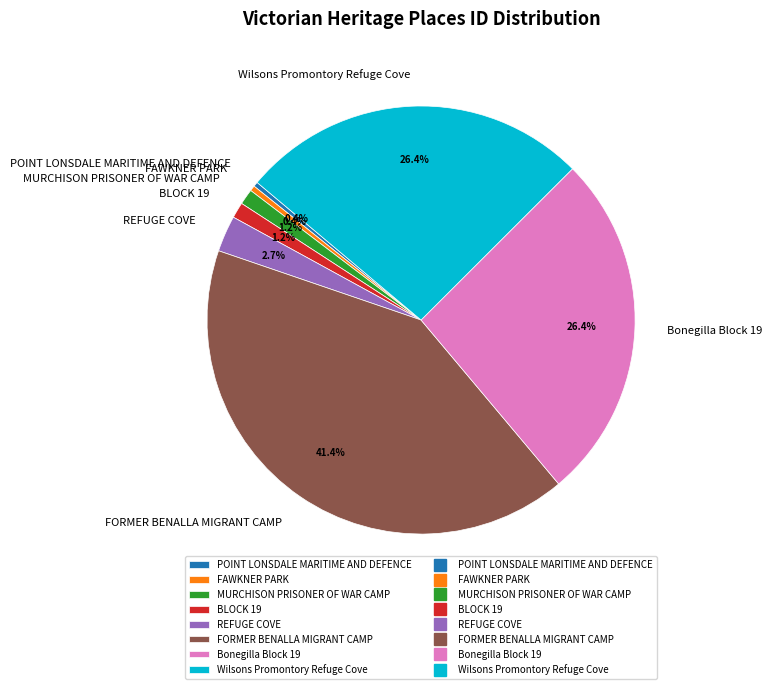

Is it true that FAWKNER PARK is 0% of the pie?

True